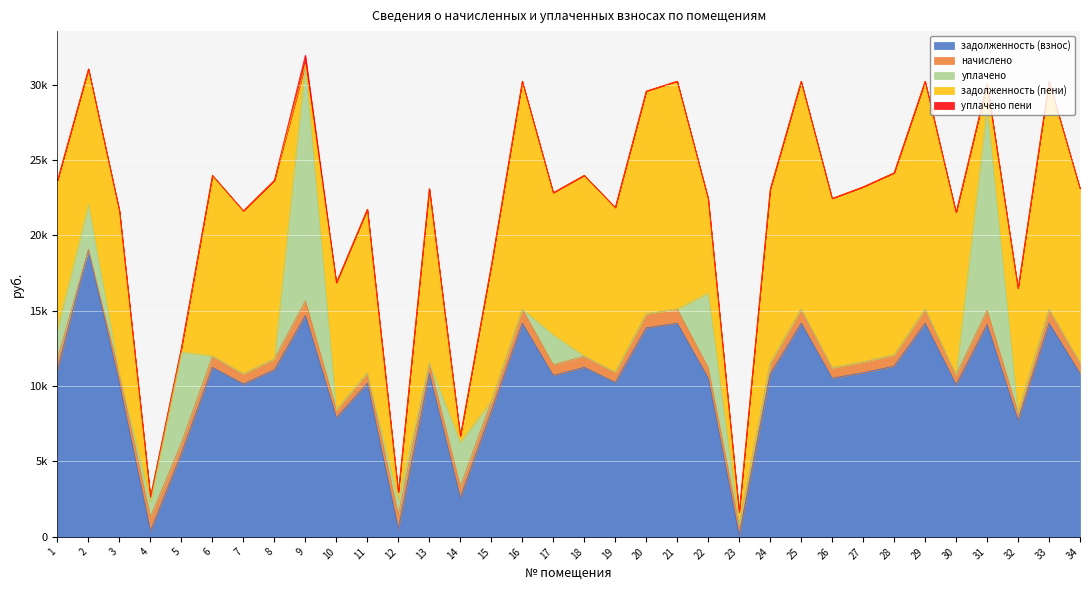

The начислено series shows 938.9 at 33. True or false?

True